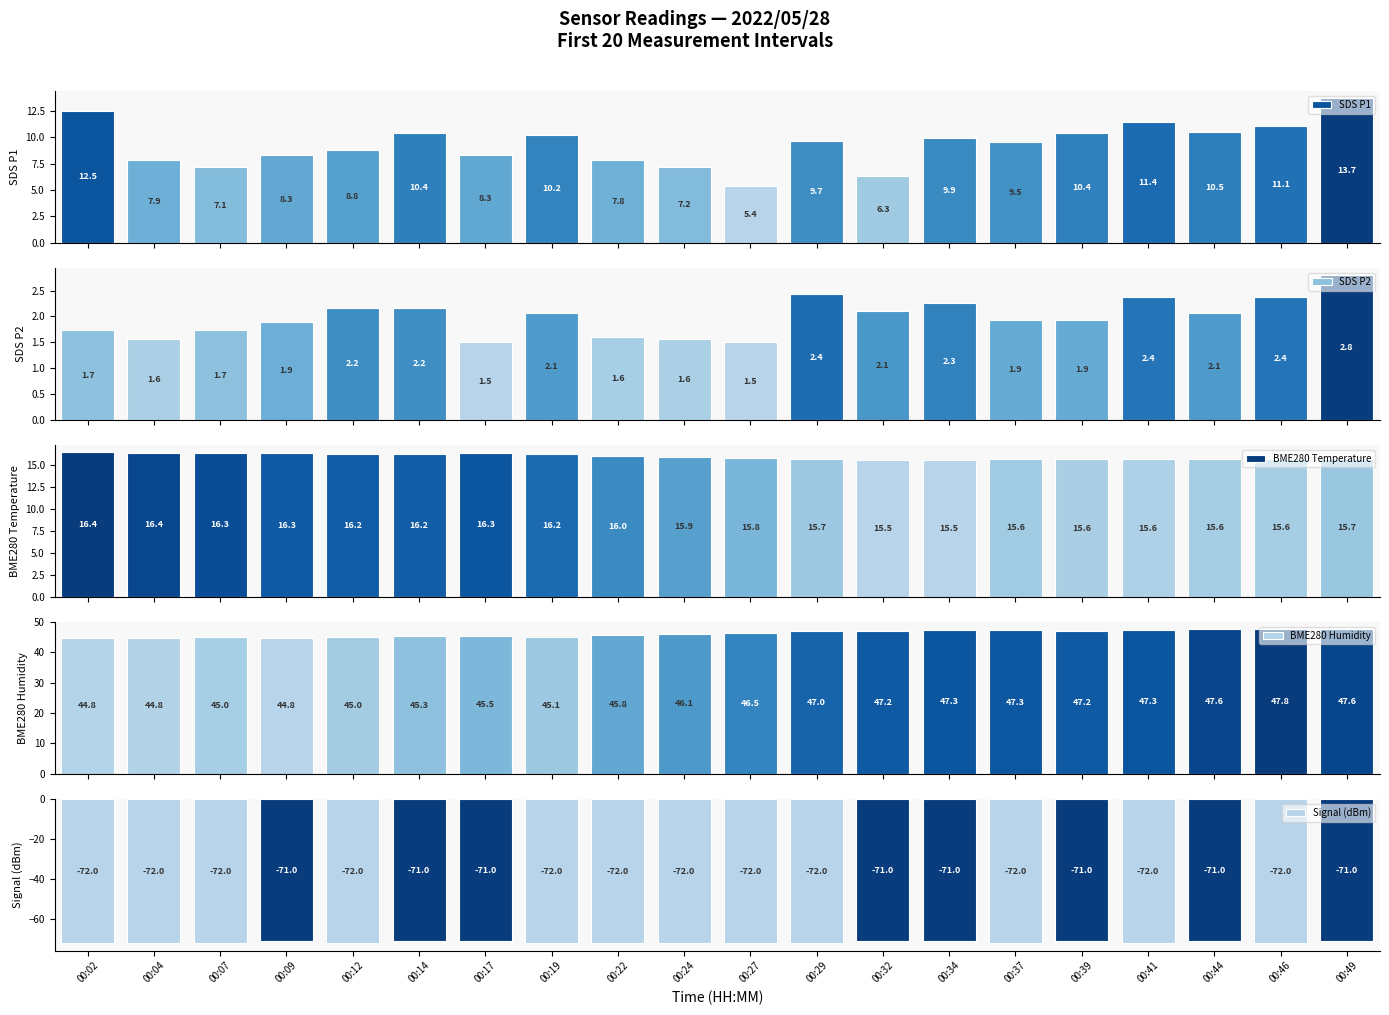

At which category is the sum across all series the highest?

00:49